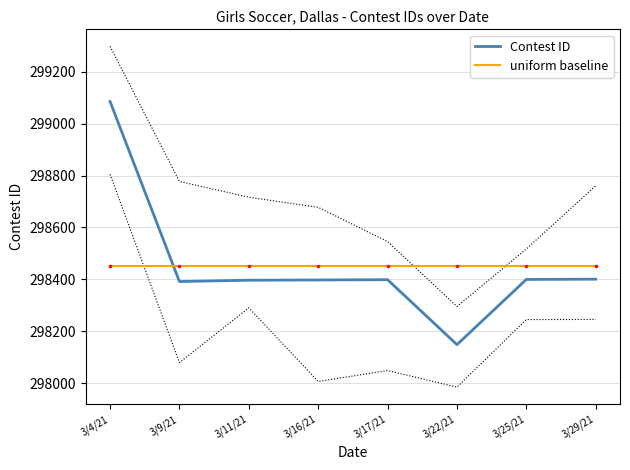

Reading right to left, transcribe all the data shown in this chart.

Contest ID: 3/29/21=298401.0	3/25/21=298400.0	3/22/21=298149.0	3/17/21=298399.0	3/16/21=298398.0	3/11/21=298397.0	3/9/21=298392.0	3/4/21=299085.0
uniform baseline: 3/29/21=298452.6	3/25/21=298452.6	3/22/21=298452.6	3/17/21=298452.6	3/16/21=298452.6	3/11/21=298452.6	3/9/21=298452.6	3/4/21=298452.6